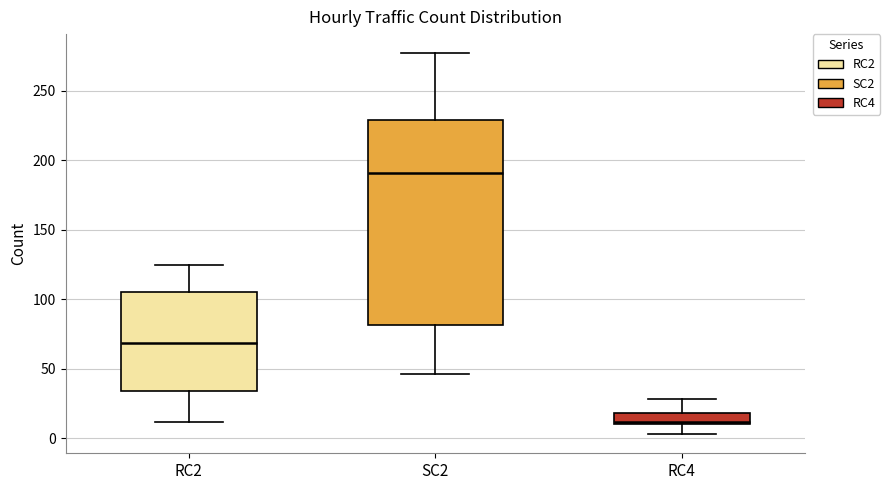

Which box is the tallest, from its lower edge to its upper edge?

SC2